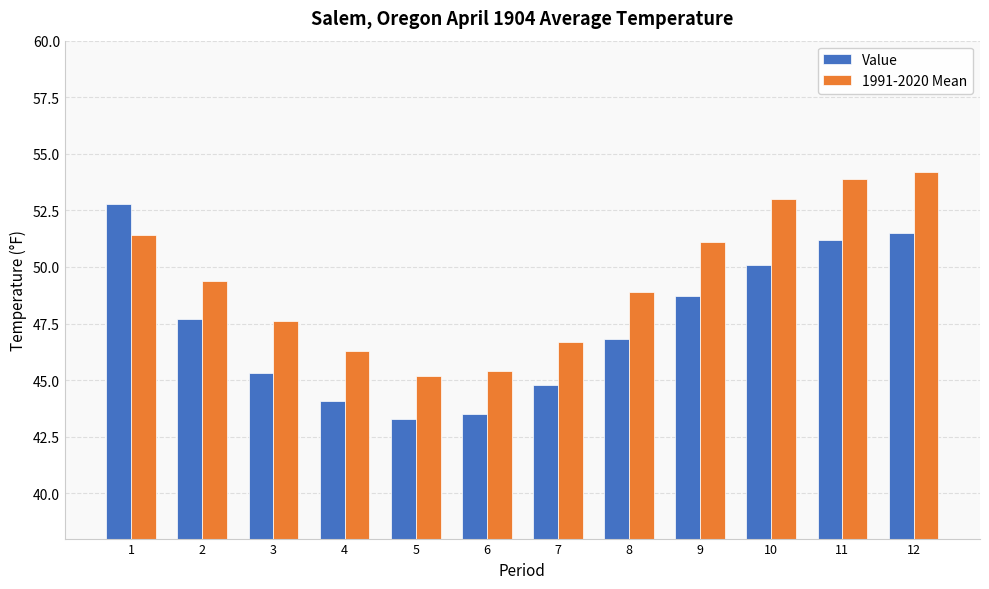

What is the value of the 1991-2020 Mean bar at the 6th from the left?

45.4